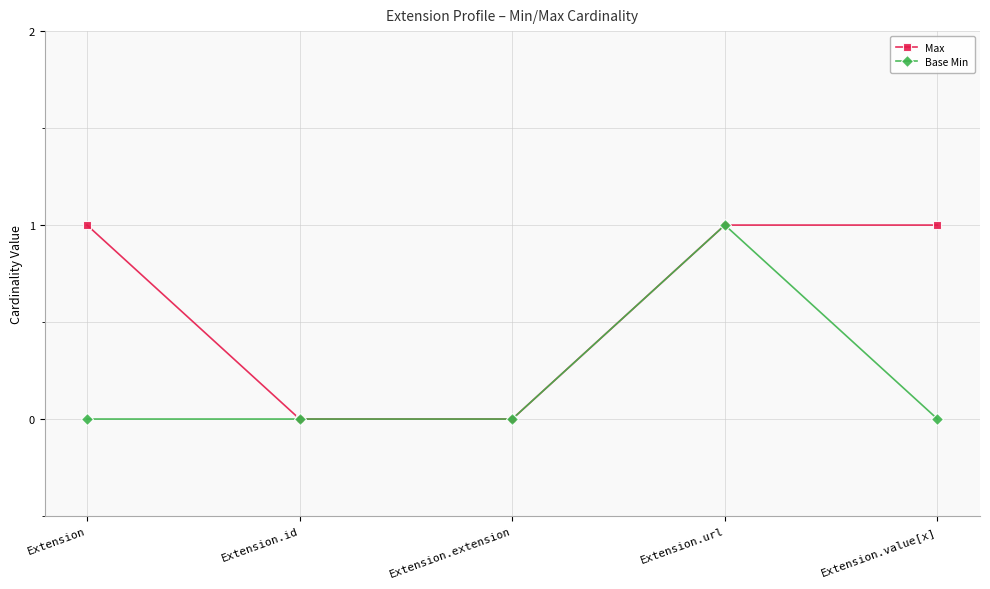

How many lines are shown in the chart?

2